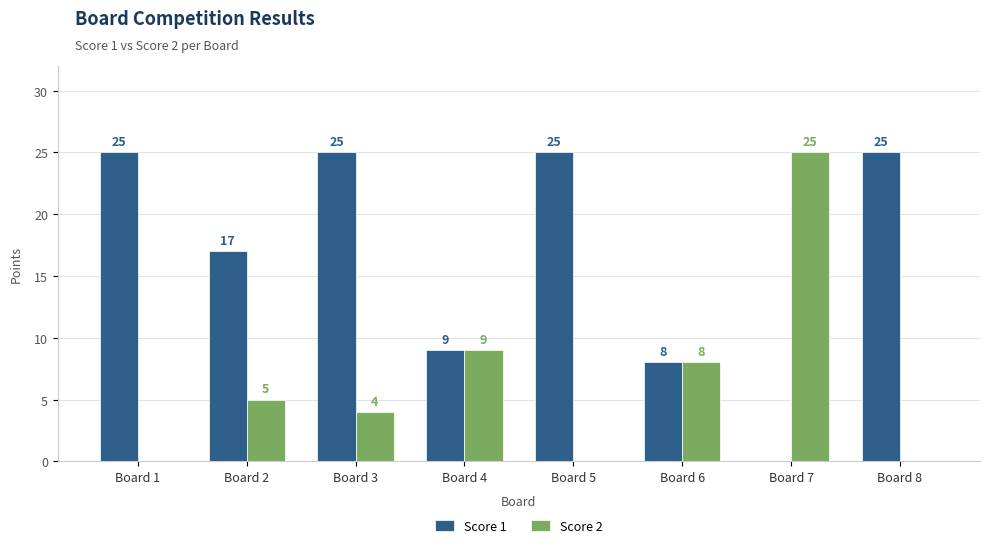

Is the value of Score 1 at Board 5 greater than the value of Score 2 at Board 1?

Yes